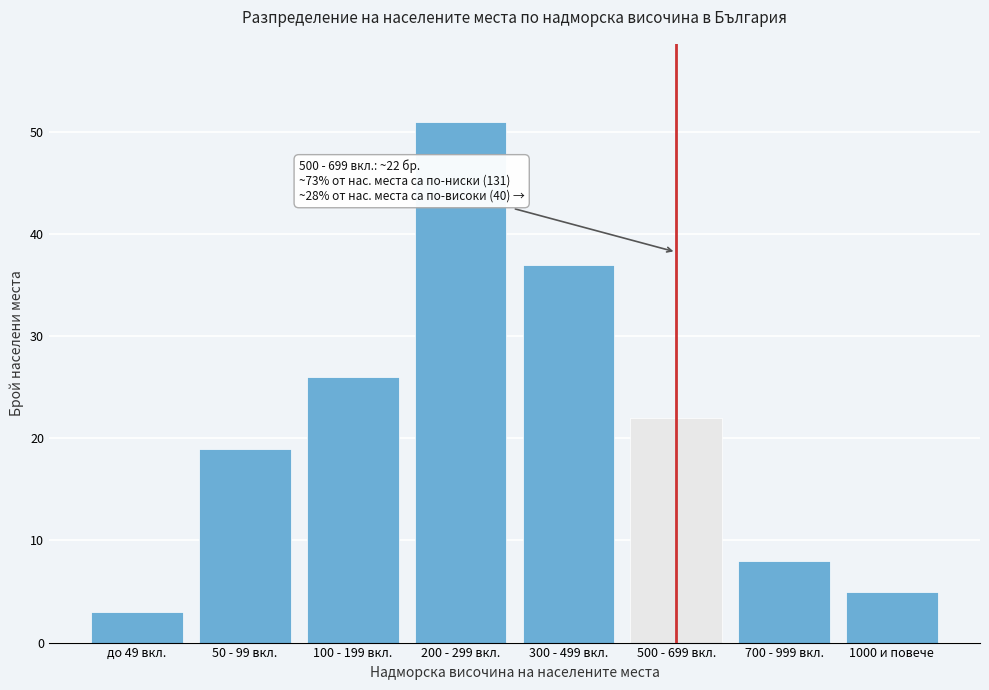

Reading left to right, transcribe all the data shown in this chart.

до 49 вкл.=3	50 - 99 вкл.=19	100 - 199 вкл.=26	200 - 299 вкл.=51	300 - 499 вкл.=37	500 - 699 вкл.=22	700 - 999 вкл.=8	1000 и повече=5